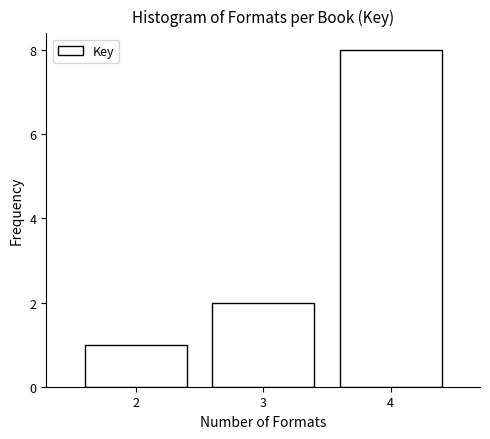

Reading left to right, list every bar in this chart as the range it spans on the x-axis followed by its height. The values are not printed on the chart, so give them approximately, as read against the axis.

1.5 to 2.5: 1
2.5 to 3.5: 2
3.5 to 4.5: 8